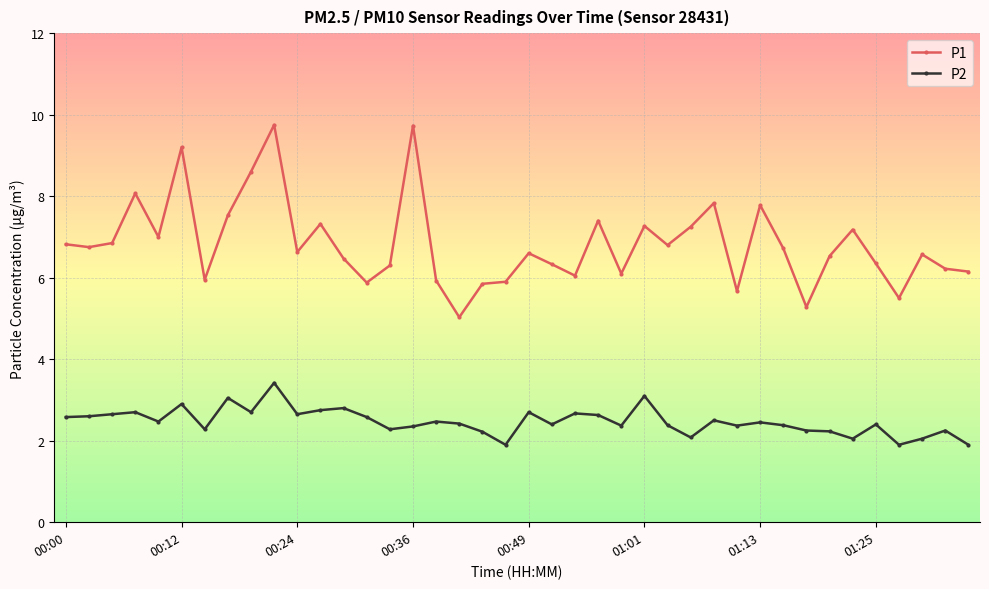

List the series in order of their peak value, highest first.

P1, P2